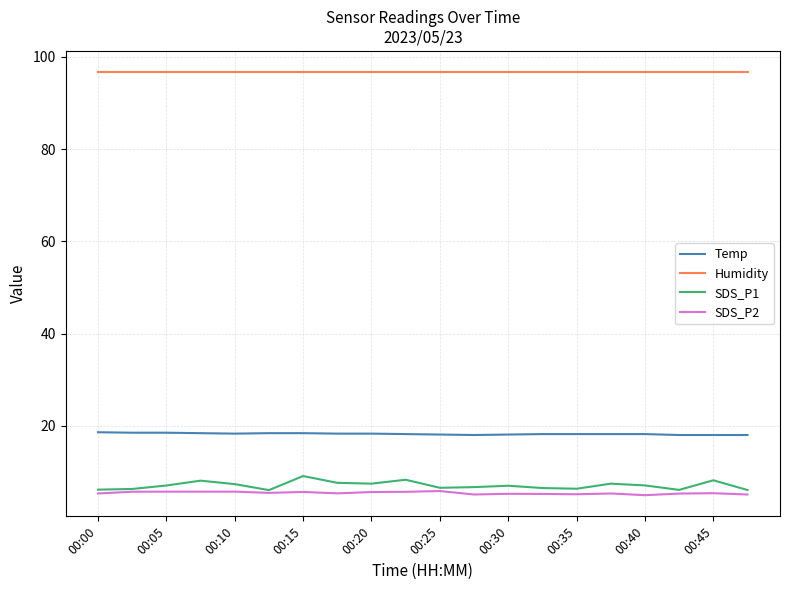

What is the minimum value shown in the chart?

5.0